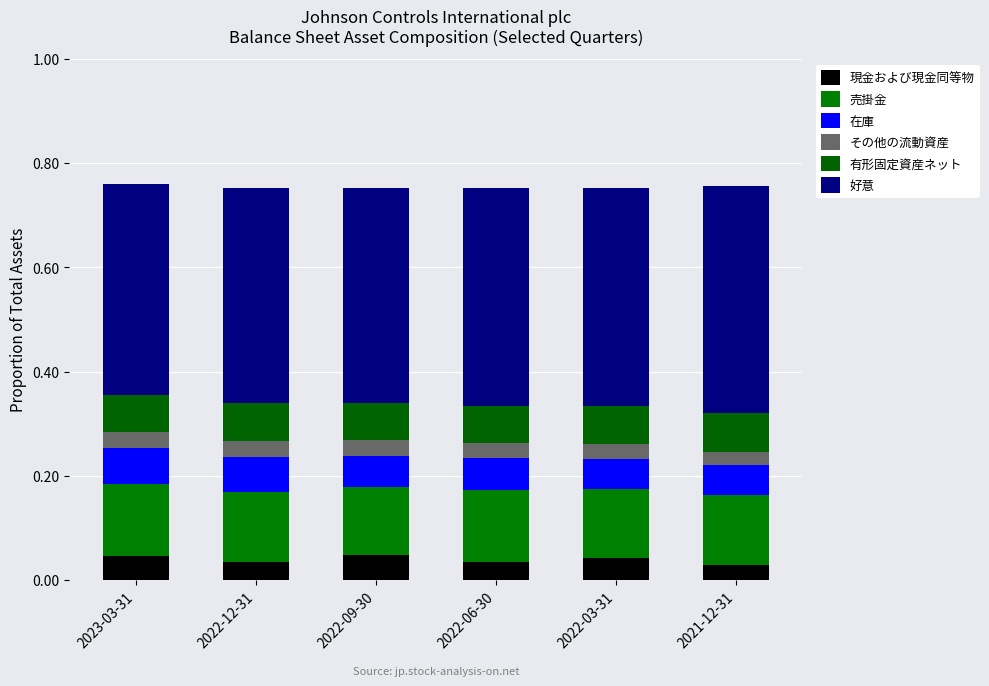

Count the 有形固定資産ネット values in the range 0 to 1.

6